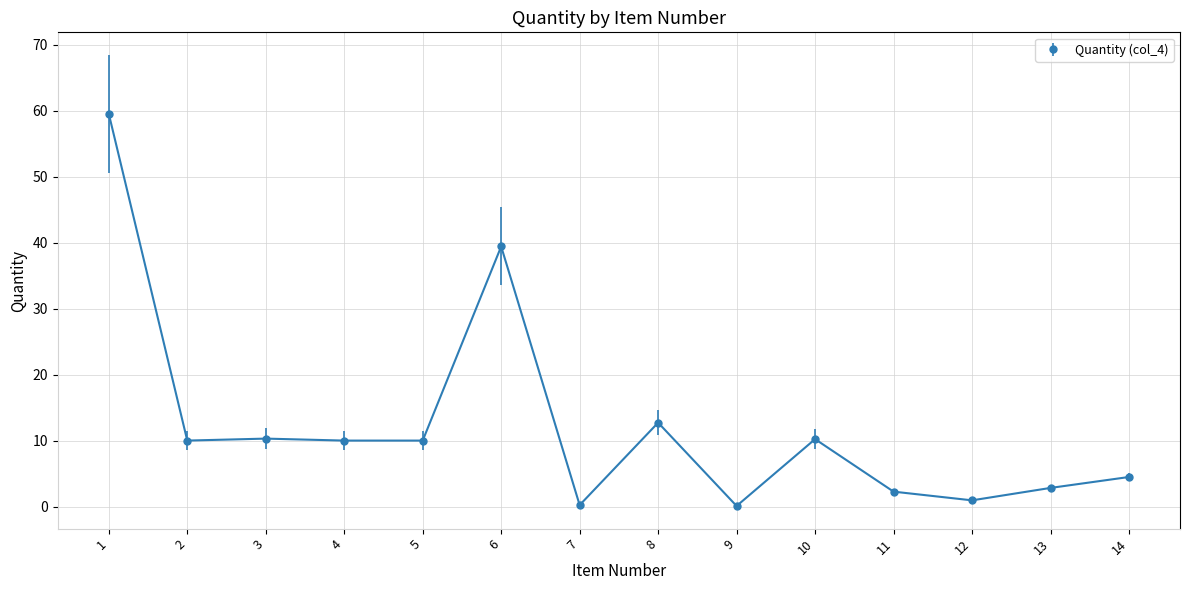

What is the difference between the values at 9 and 11?

2.2